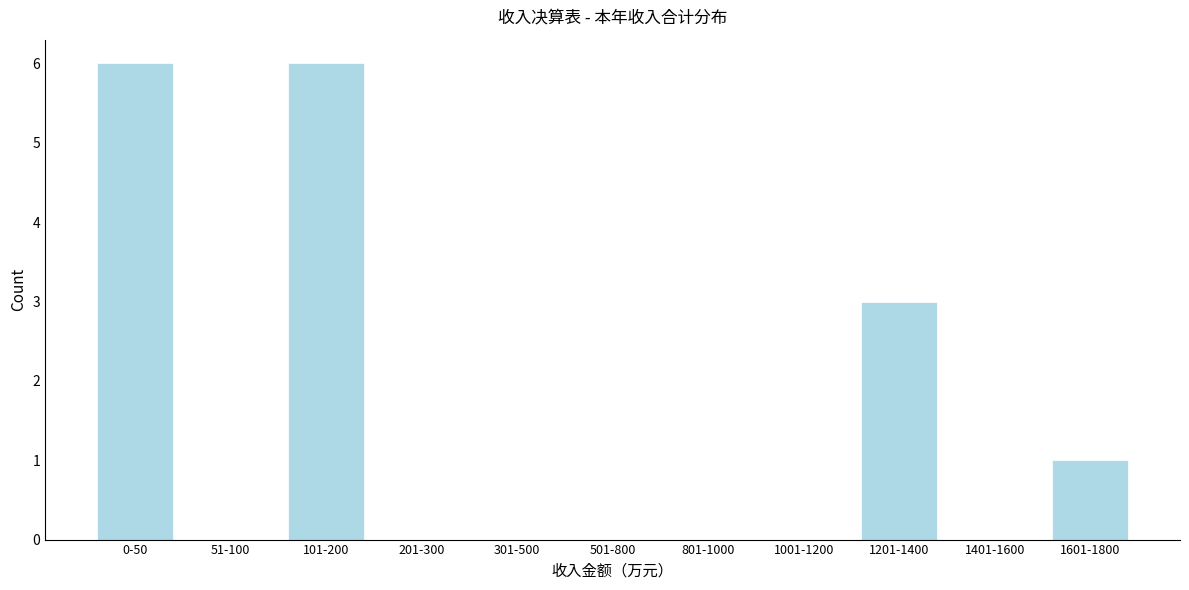

Reading right to left, transcribe all the data shown in this chart.

1601-1800=1	1401-1600=0	1201-1400=3	1001-1200=0	801-1000=0	501-800=0	301-500=0	201-300=0	101-200=6	51-100=0	0-50=6